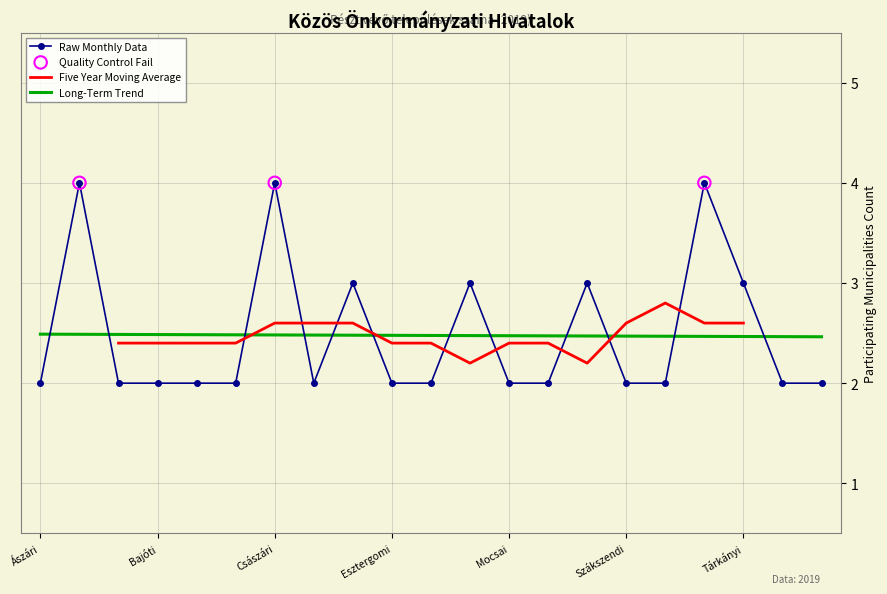

Is the value of Long-Term Trend at Tárkányi greater than the value of Raw Monthly Data at Mocsai?

Yes